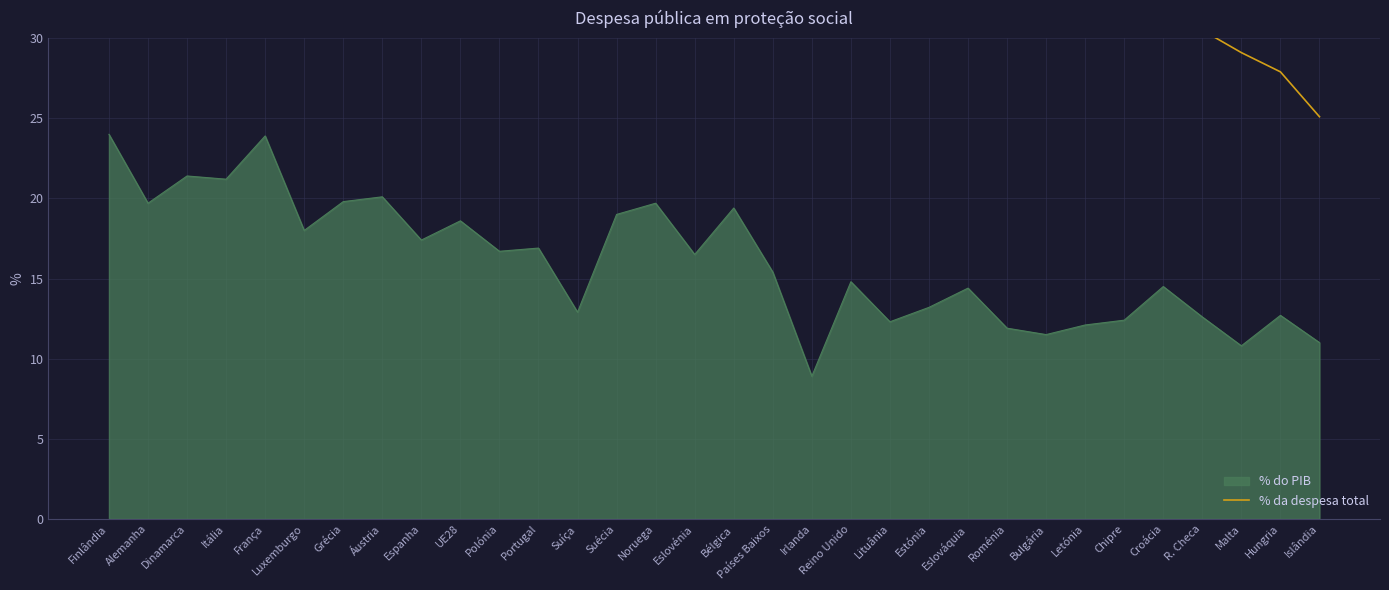

Does the chart display data point markers on the line(s)?

No